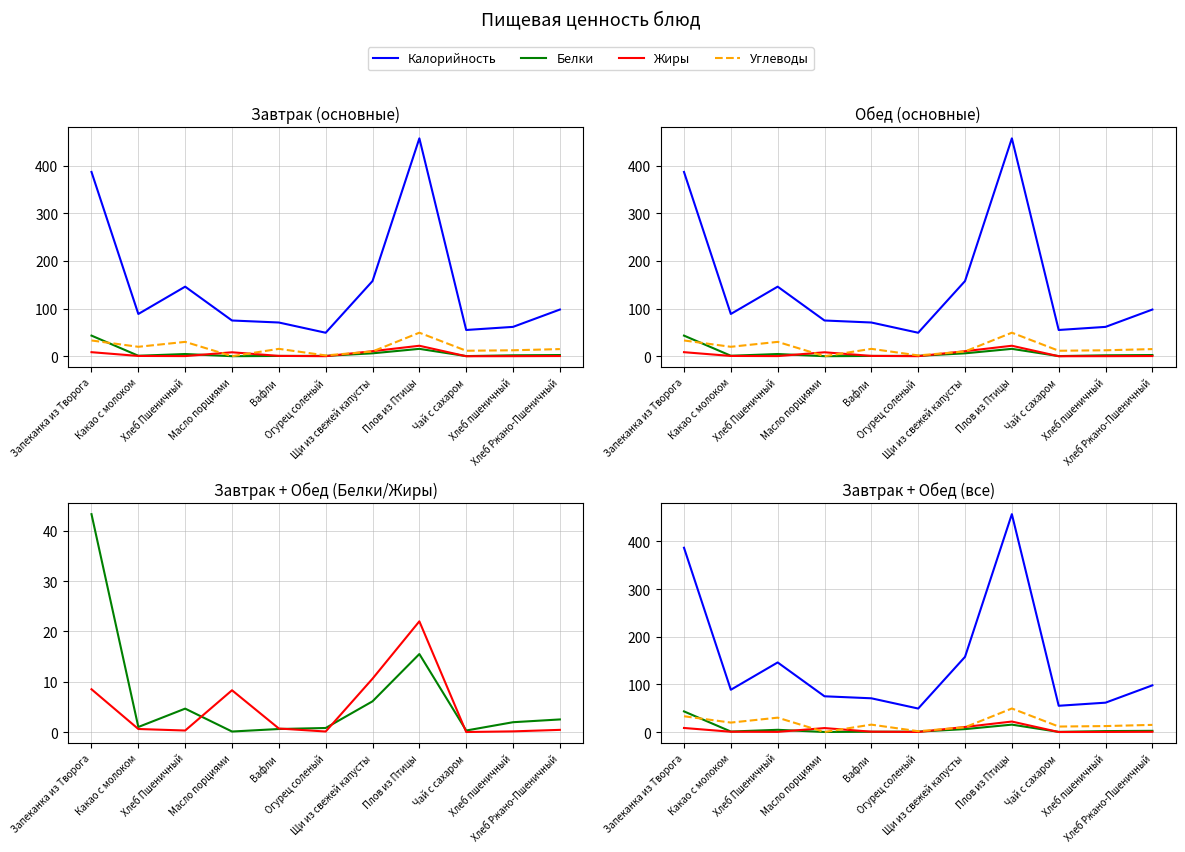

What is the sum of the Калорийность values at Какао с молоком and Запеканка из Творога?

475.5